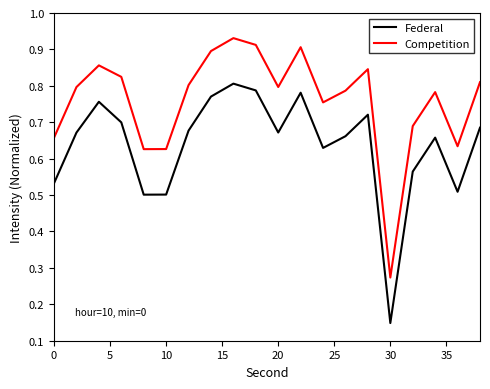

True or false: Competition and Federal intersect in this chart.

False